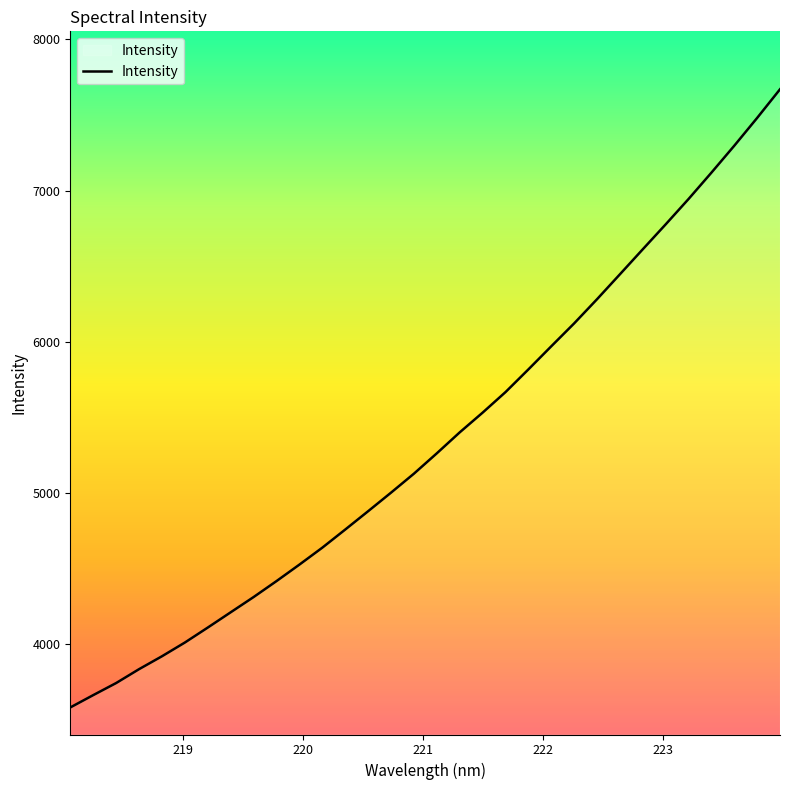

What is the greatest value displayed?

7670.3